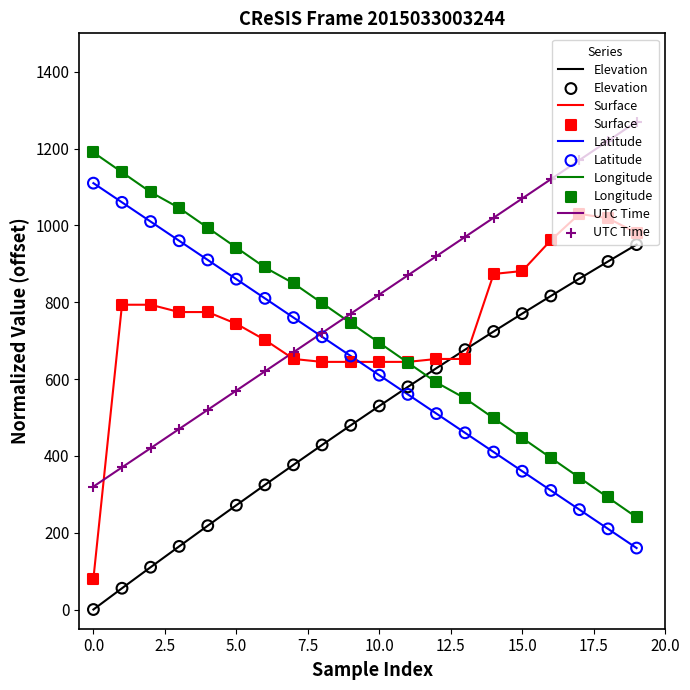

After their last crossing, which series has the higher values: Elevation or Longitude?

Elevation